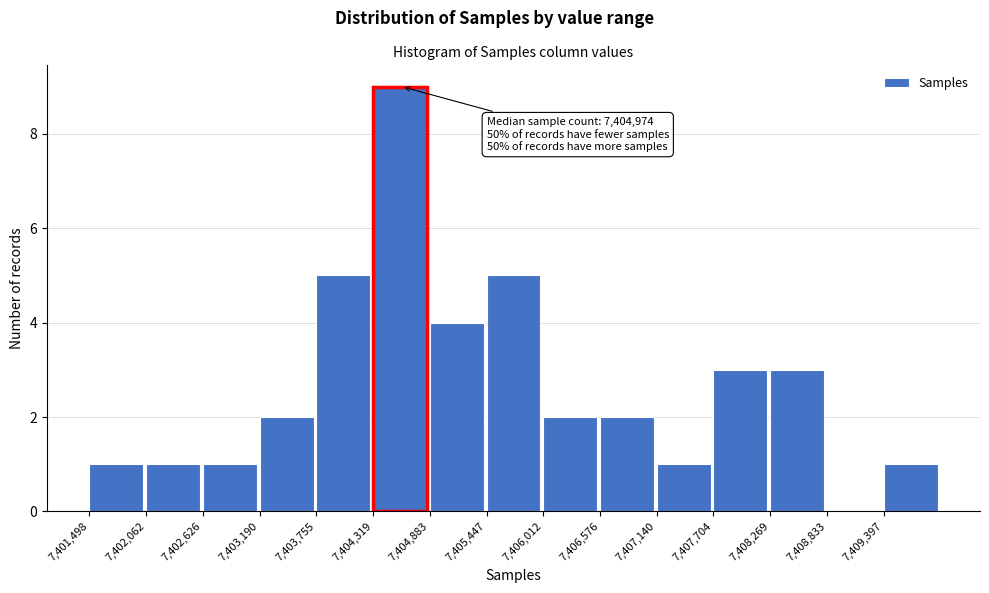

Over which range of the x-axis is the bar tallest?

7404300 to 7404900